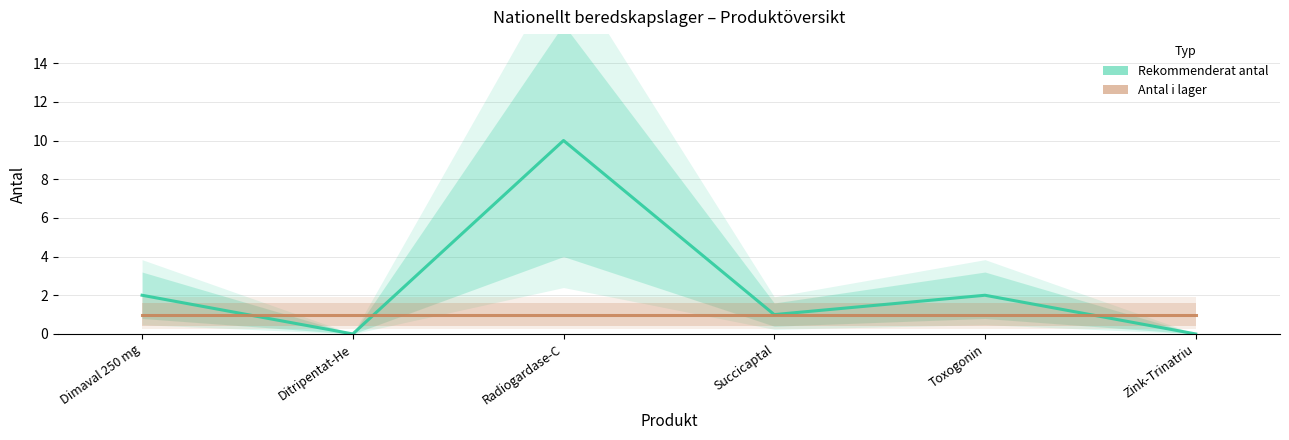

At which category does Rekommenderat antal reach its first local valley?

Ditripentat-He